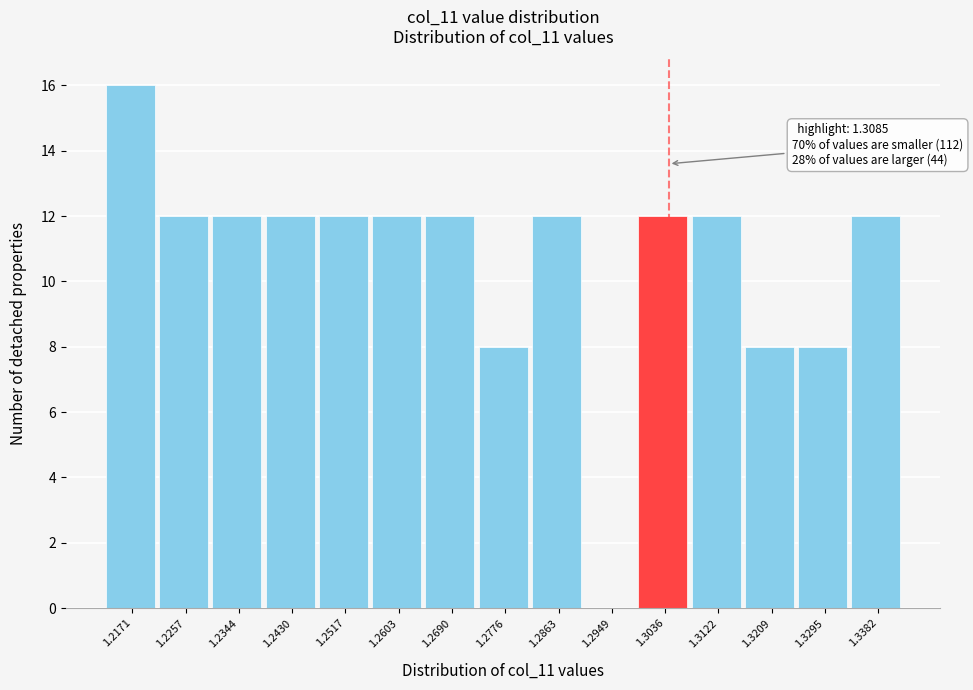

Reading right to left, list all the values displayed in this chart.

1.3382=12	1.3295=8	1.3209=8	1.3122=12	1.3036=12	1.2949=0	1.2863=12	1.2776=8	1.2690=12	1.2603=12	1.2517=12	1.2430=12	1.2344=12	1.2257=12	1.2171=16